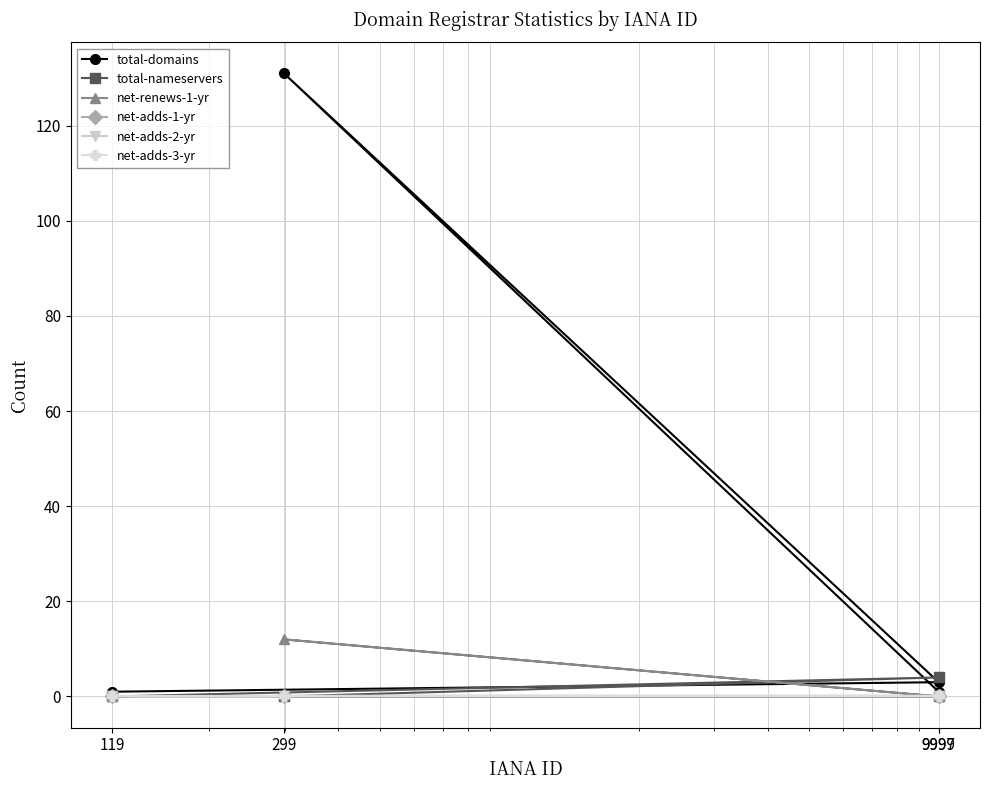

What is the value of the total-domains point at the 3rd from the left?

1